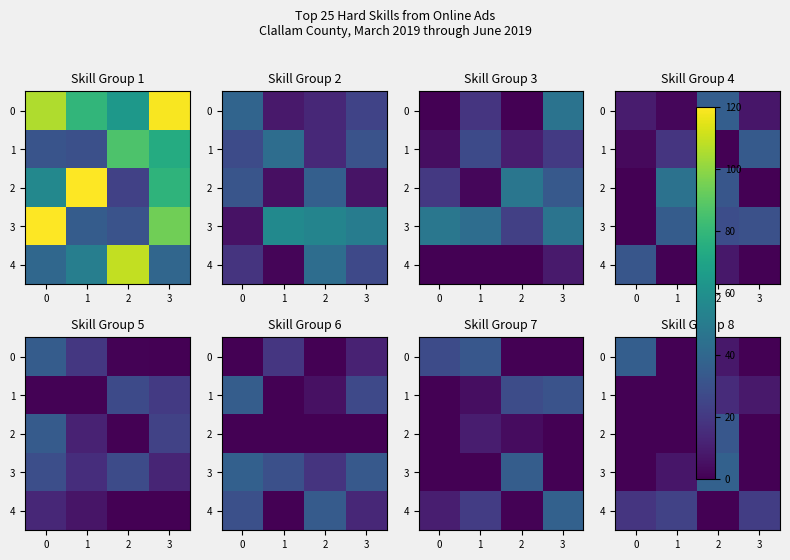

The value of 0 at 2 is 7.8. True or false?

True